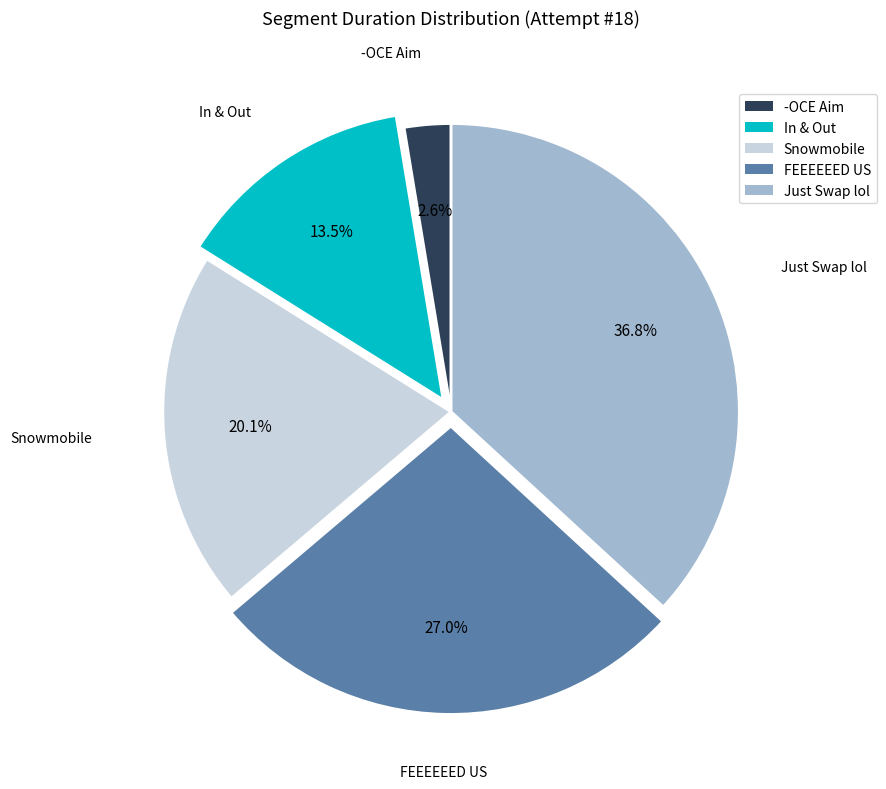

Does -OCE Aim account for over 50% of the chart?

No